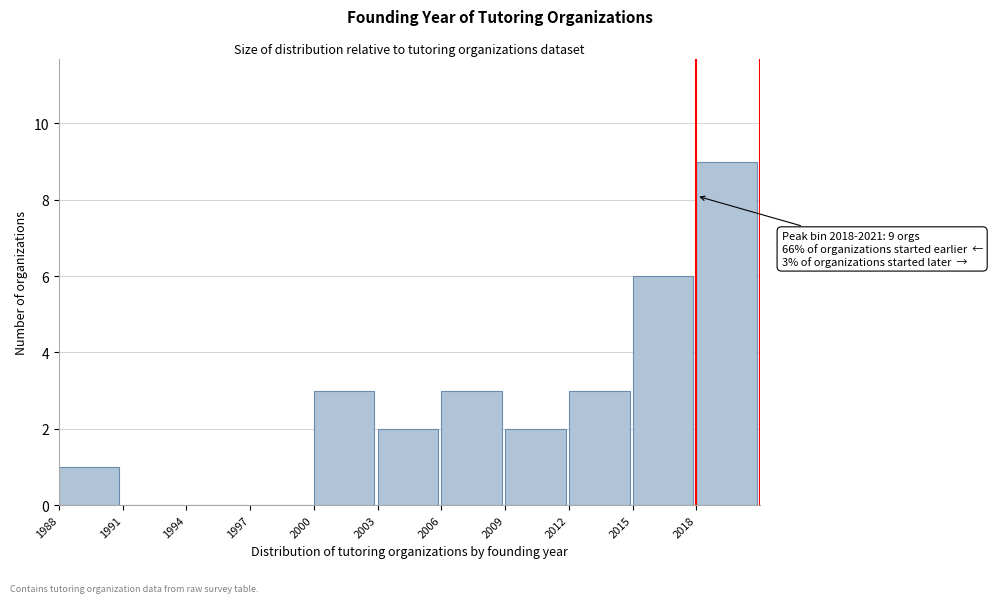

Over which range of the x-axis is the bar tallest?

2018 to 2021